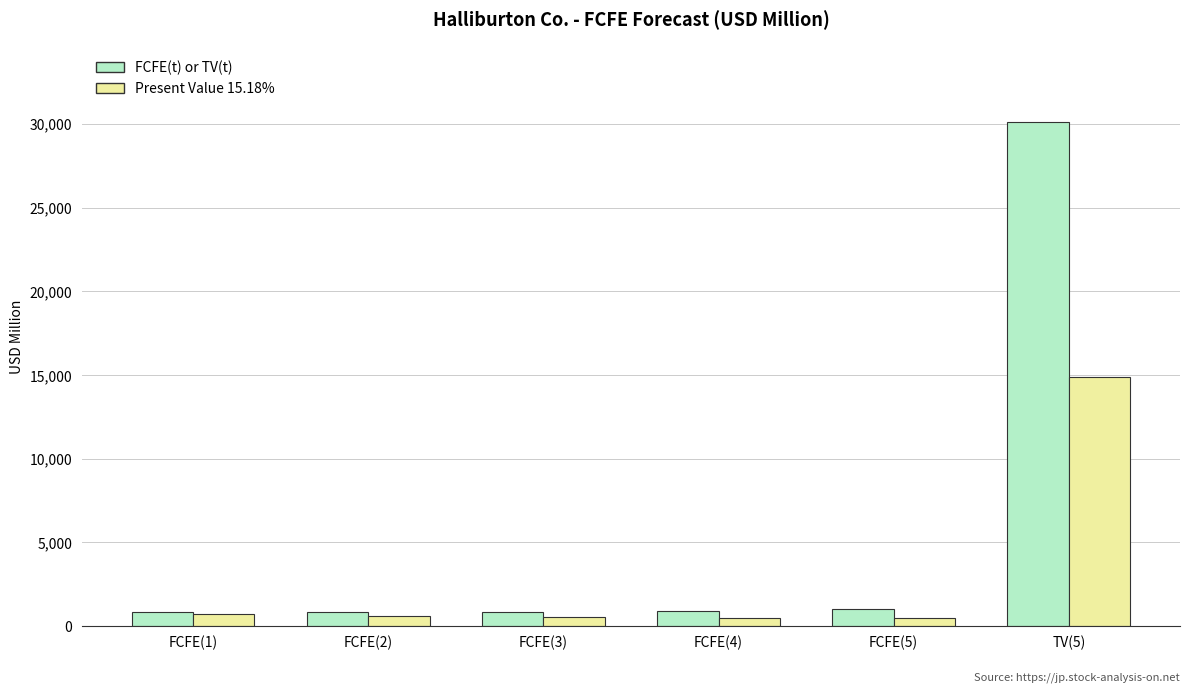

What is the sum of all Present Value 15.18% values?

17745